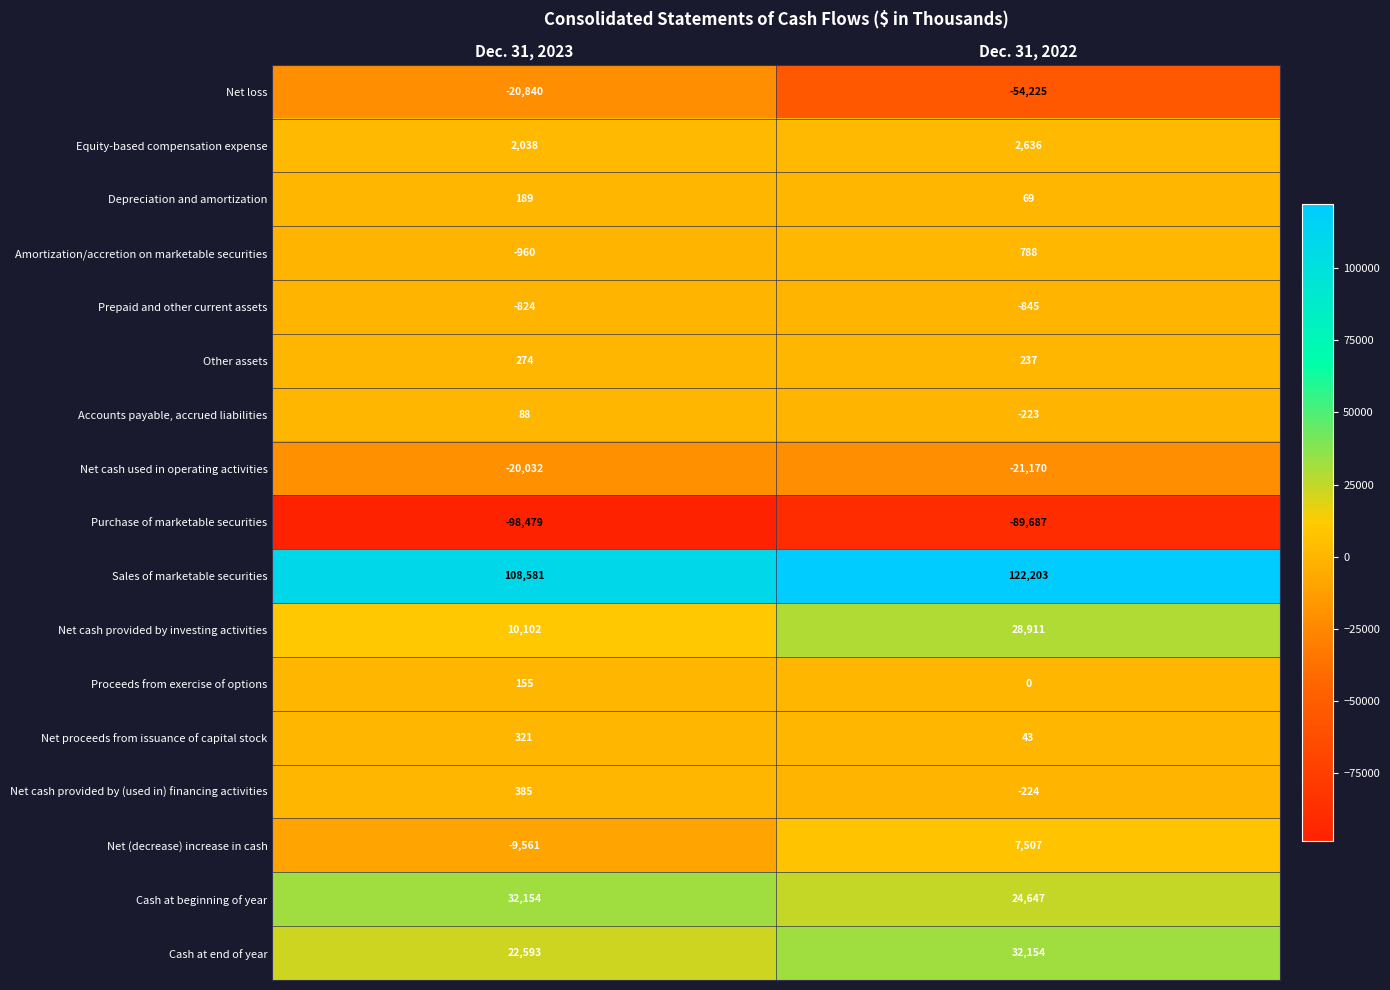

What is the difference between the highest and lowest values at Dec. 31, 2022?

211890